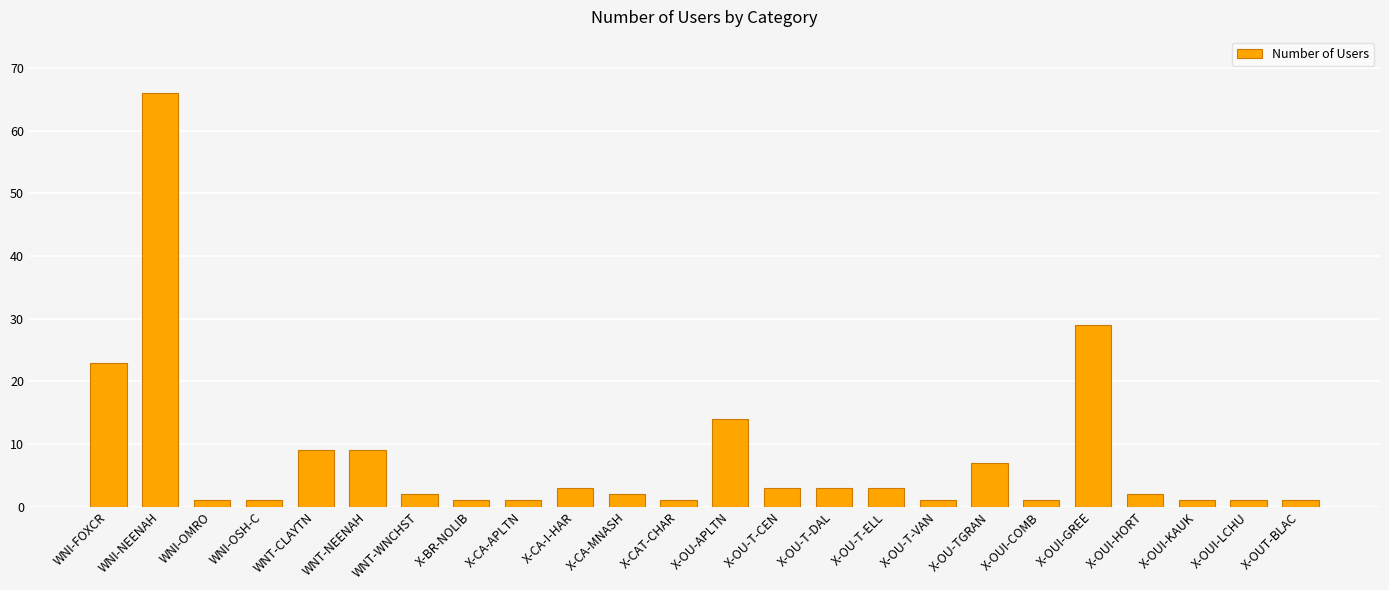

How many categories are shown in the chart?

24